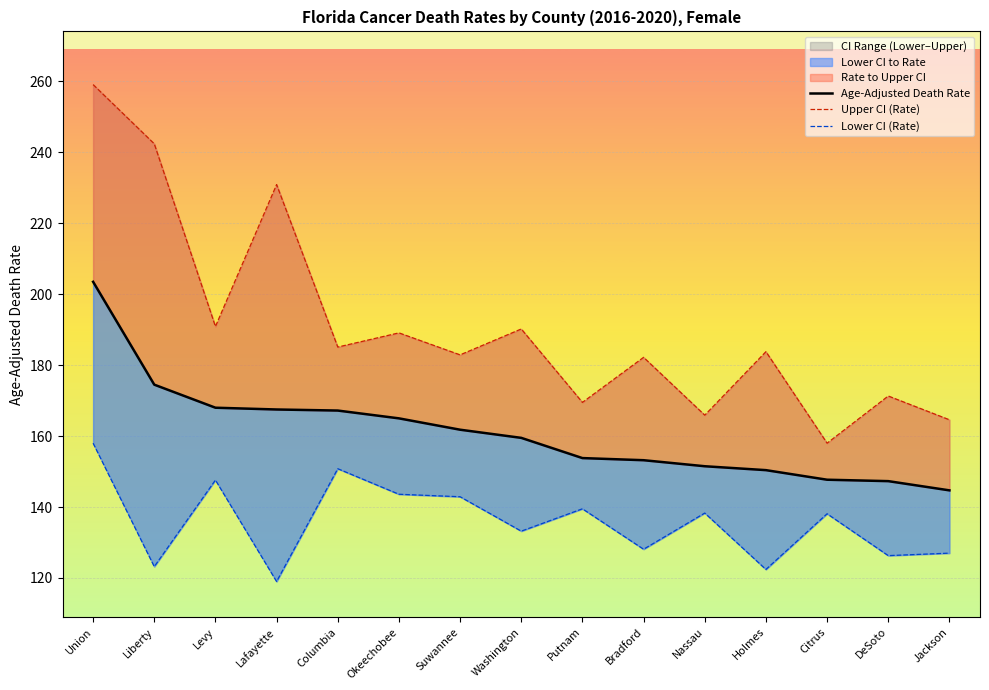

True or false: Lower CI (Rate) and Age-Adjusted Death Rate cross at least once.

False